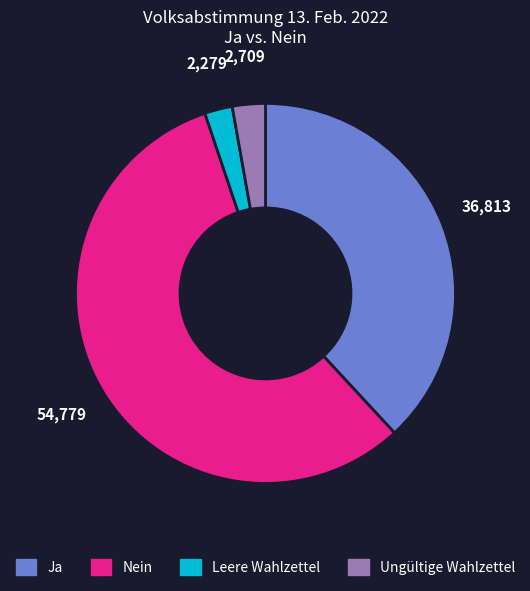

Count the number of slices in the pie.

4